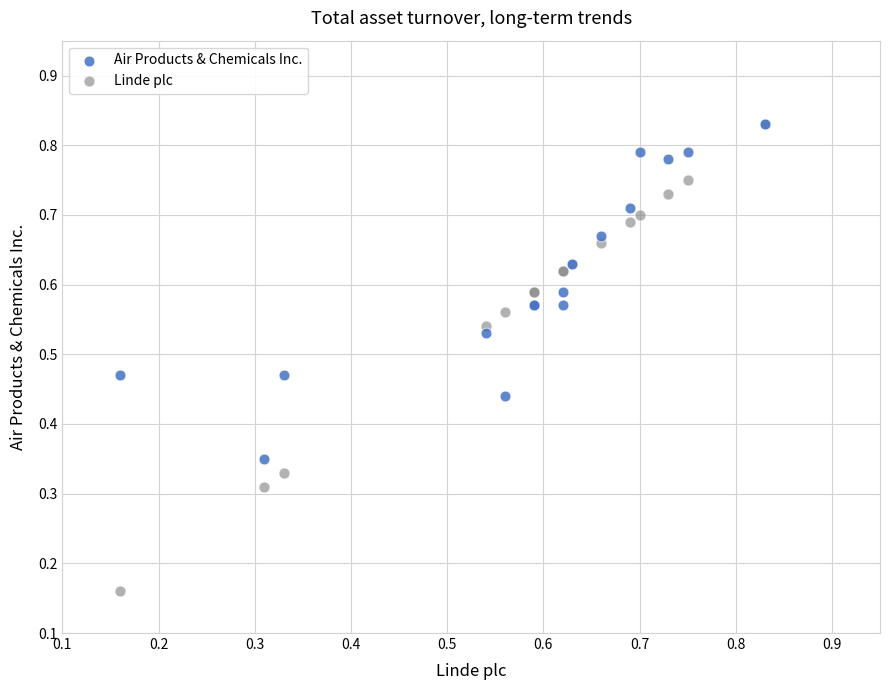

Which series has the largest Y range (max minus min)?

Linde plc